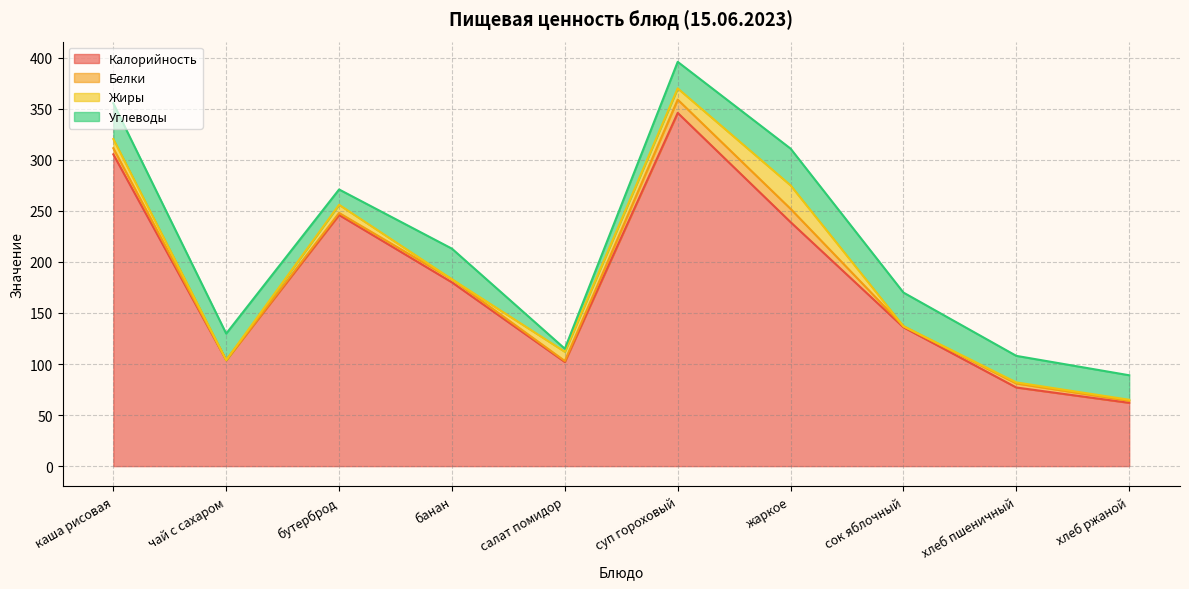

True or false: Белки and Калорийность intersect in this chart.

False